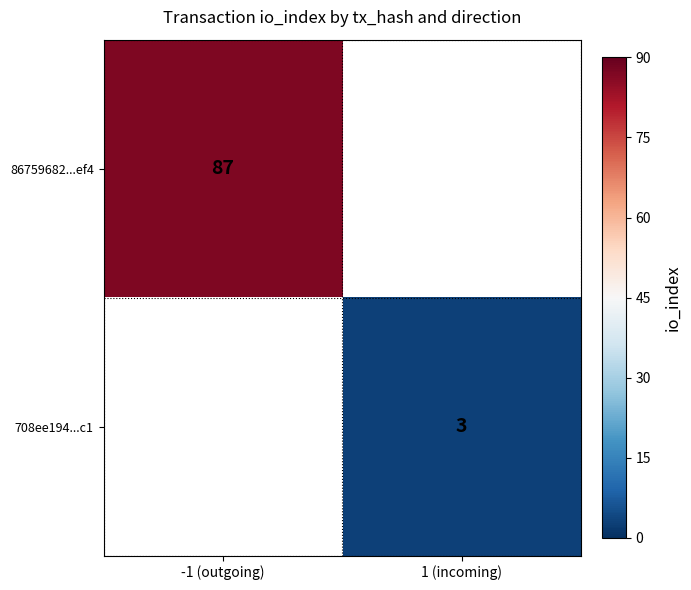

The 708ee194...c1 series shows 1 at 1 (incoming). True or false?

False